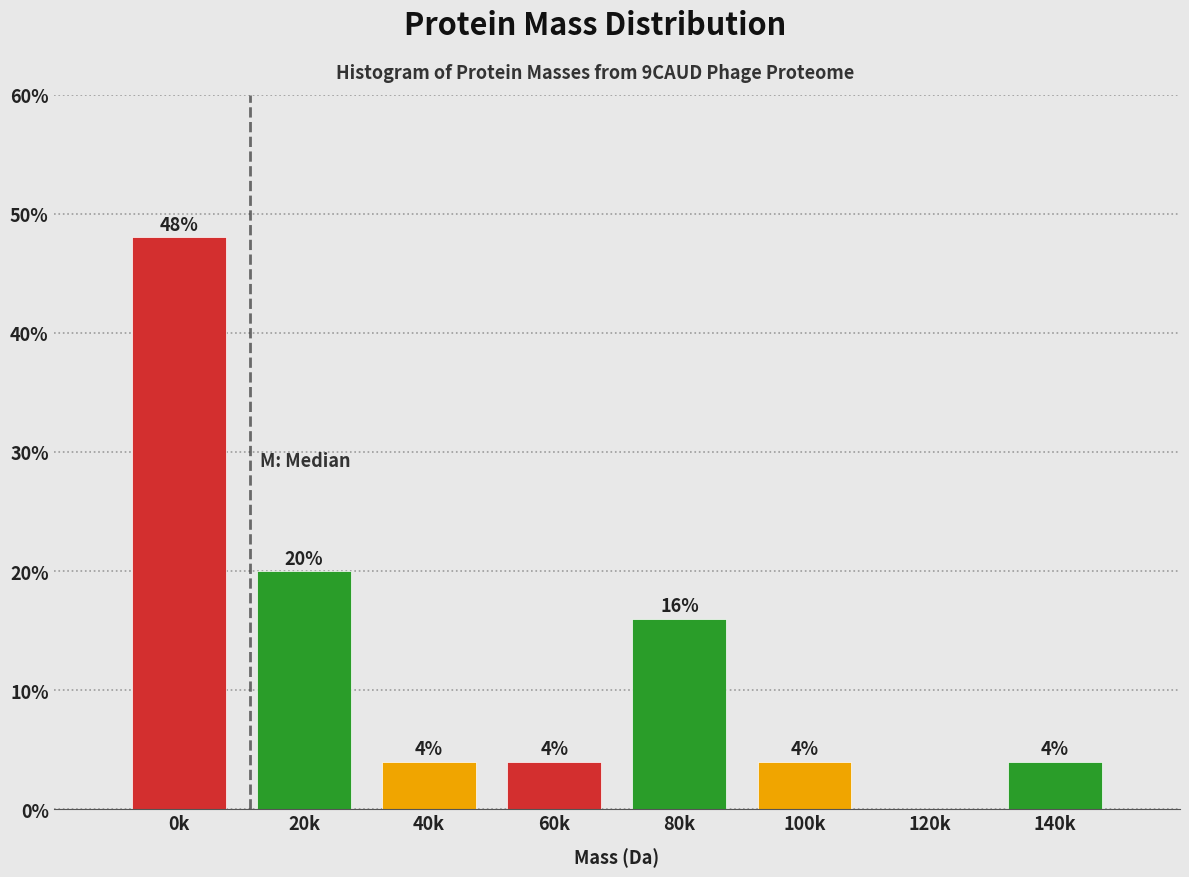

Reading left to right, transcribe all the data shown in this chart.

0k=48	20k=20	40k=4	60k=4	80k=16	100k=4	120k=0	140k=4